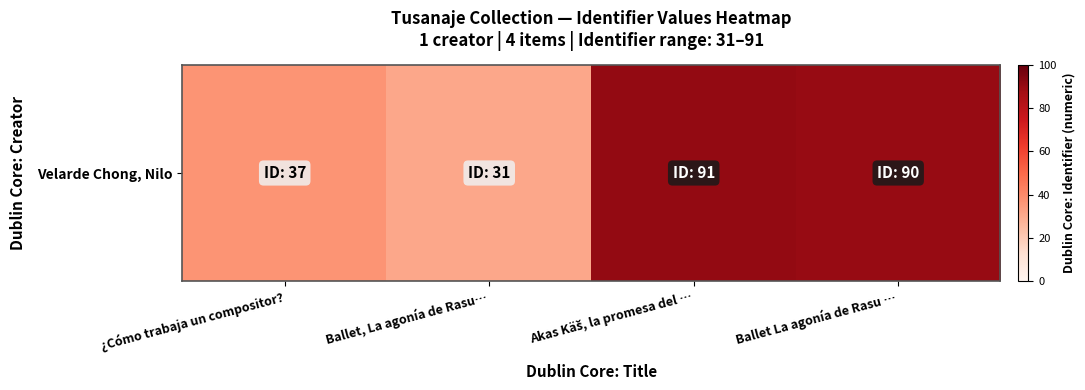

List the labels in order of value, smallest first.

Ballet, La agonía de Rasu…, ¿Cómo trabaja un compositor?, Ballet La agonía de Rasu …, Akas Käš, la promesa del …